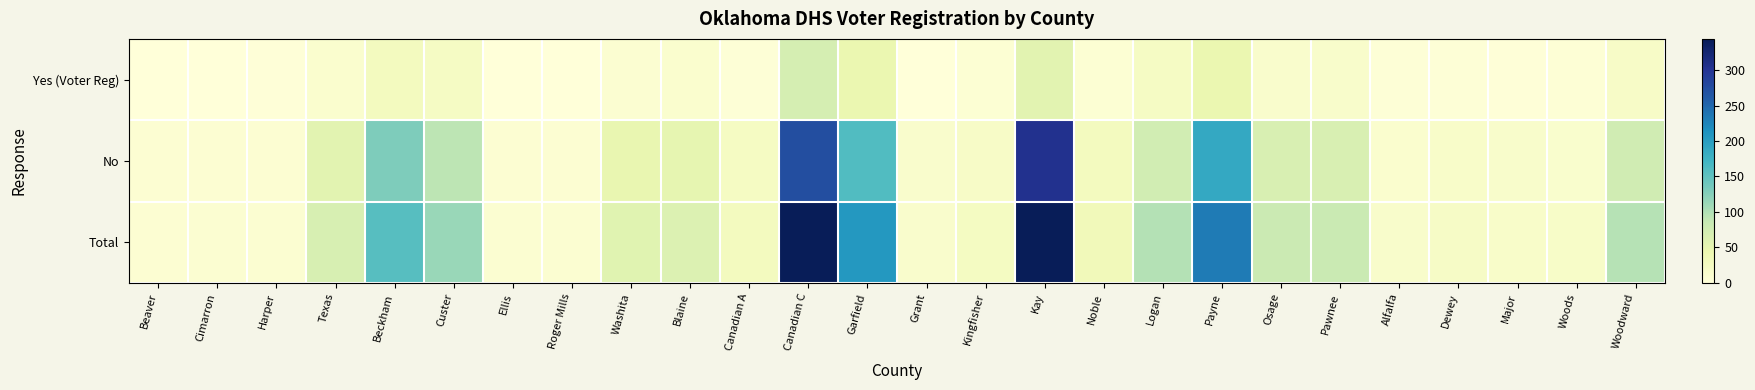

Reading left to right, what are all the values shown in this chart?

Yes (Voter Reg): Beaver=0	Cimarron=1	Harper=2	Texas=12	Beckham=28	Custer=22	Ellis=1	Roger Mills=1	Washita=9	Blaine=12	Canadian A=3	Canadian C=70	Garfield=45	Grant=0	Kingfisher=6	Kay=56	Noble=6	Logan=22	Payne=45	Osage=14	Pawnee=16	Alfalfa=3	Dewey=4	Major=2	Woods=5	Woodward=20
No: Beaver=8	Cimarron=8	Harper=7	Texas=56	Beckham=129	Custer=92	Ellis=8	Roger Mills=8	Washita=48	Blaine=51	Canadian A=24	Canadian C=274	Garfield=161	Grant=14	Kingfisher=19	Kay=305	Noble=27	Logan=75	Payne=188	Osage=67	Pawnee=67	Alfalfa=12	Dewey=17	Major=15	Woods=13	Woodward=76
Total: Beaver=8	Cimarron=9	Harper=9	Texas=68	Beckham=157	Custer=114	Ellis=9	Roger Mills=9	Washita=57	Blaine=63	Canadian A=27	Canadian C=344	Garfield=206	Grant=14	Kingfisher=25	Kay=361	Noble=33	Logan=97	Payne=233	Osage=81	Pawnee=83	Alfalfa=15	Dewey=21	Major=17	Woods=18	Woodward=96